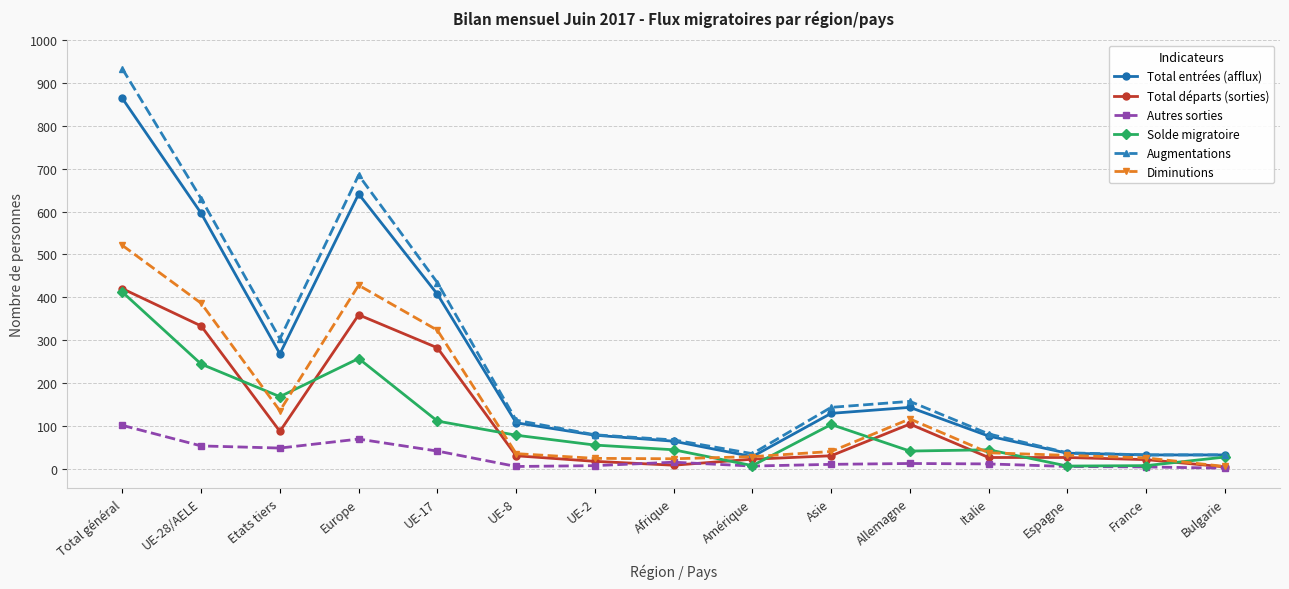

Which series has the widest spread of values?

Augmentations